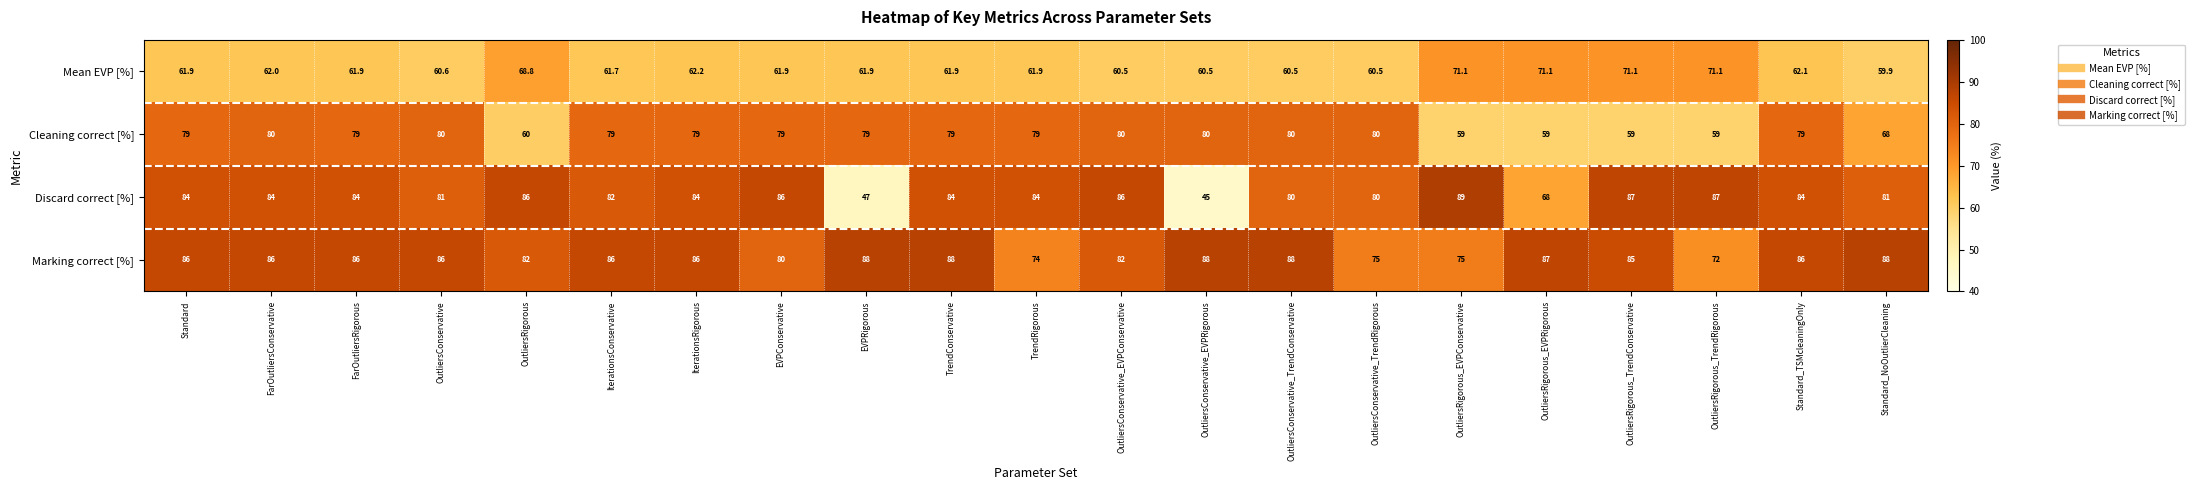

What is the sum of all Discard correct [%] values?

1673.0